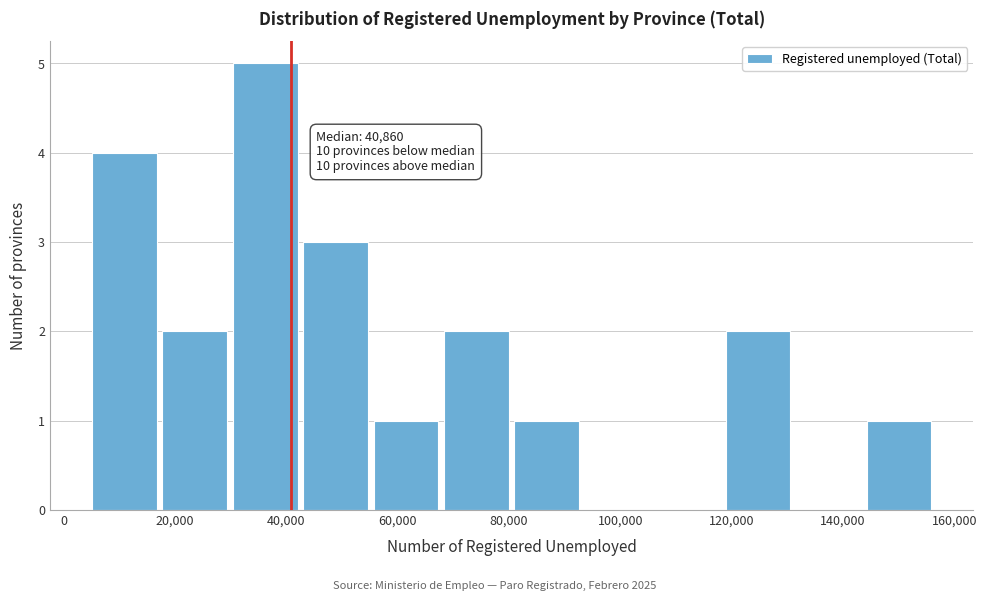

Over which range of the x-axis is the bar tallest?

30000 to 42000